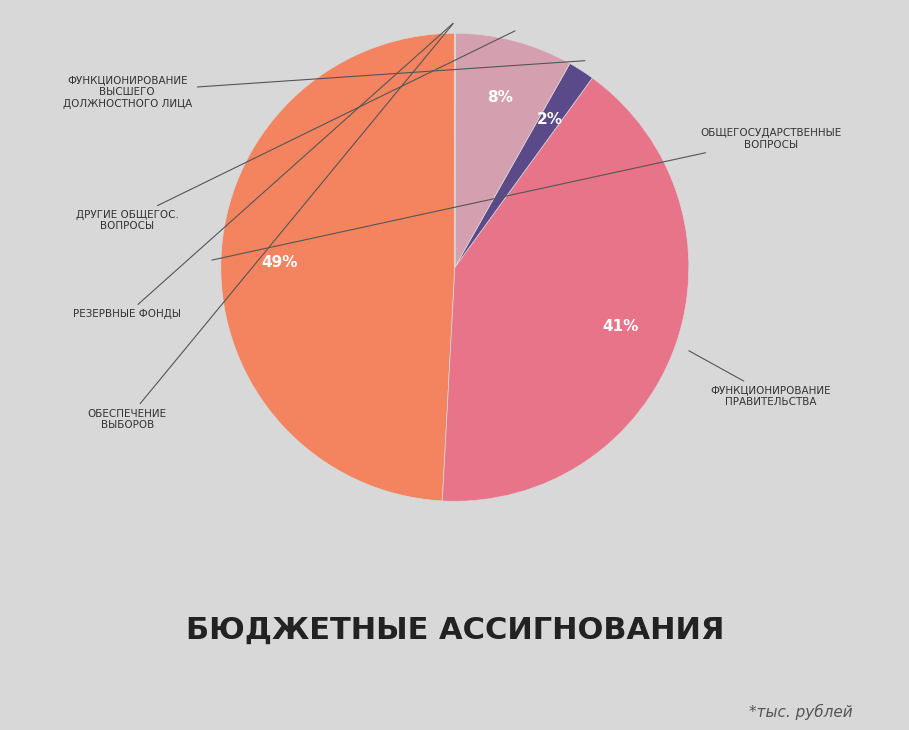

Is there a majority slice in this chart?

No